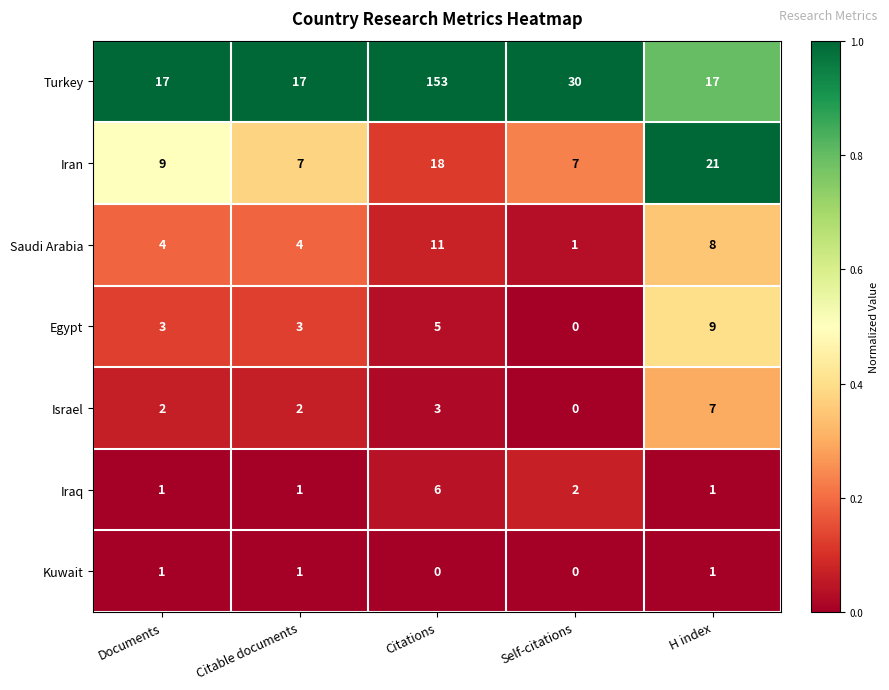

What is the total value across all series at Citations?

196